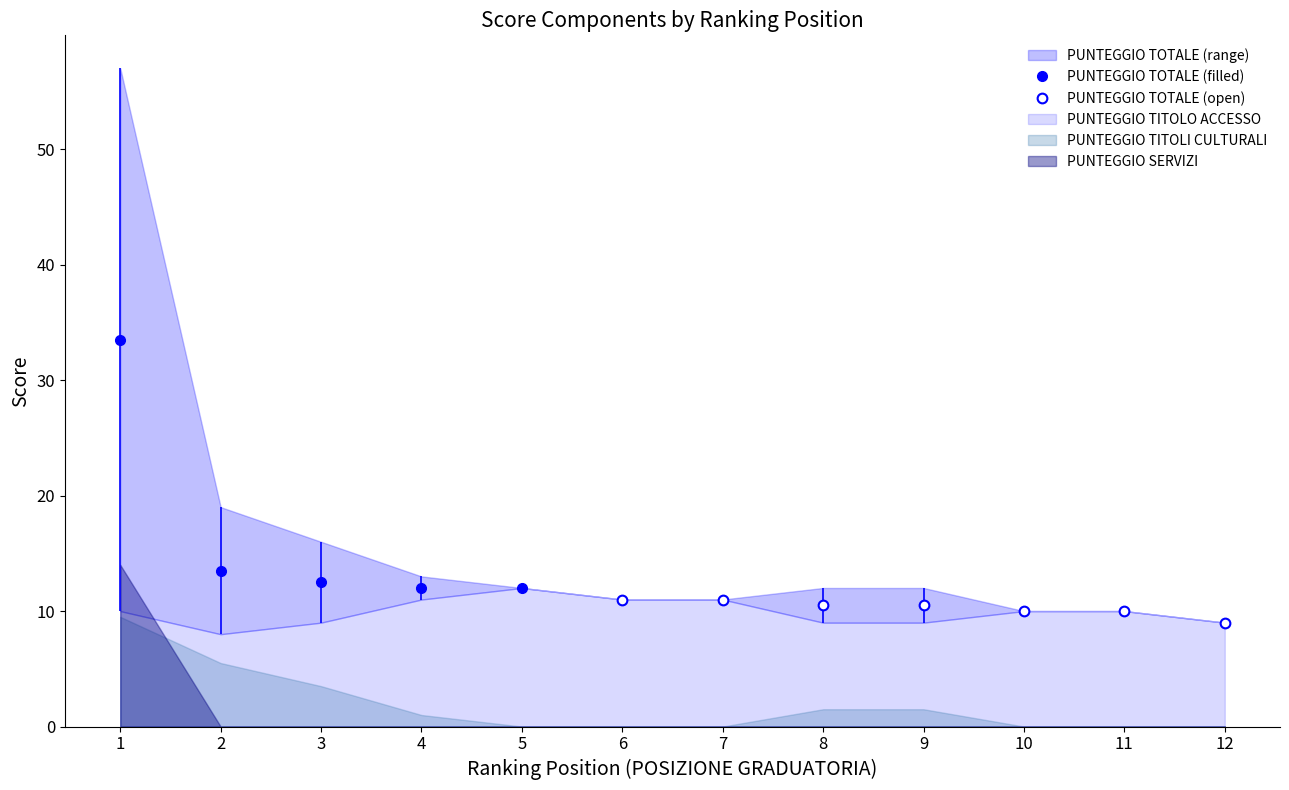

True or false: PUNTEGGIO TOTALE has more than 2 interior local peaks.

False